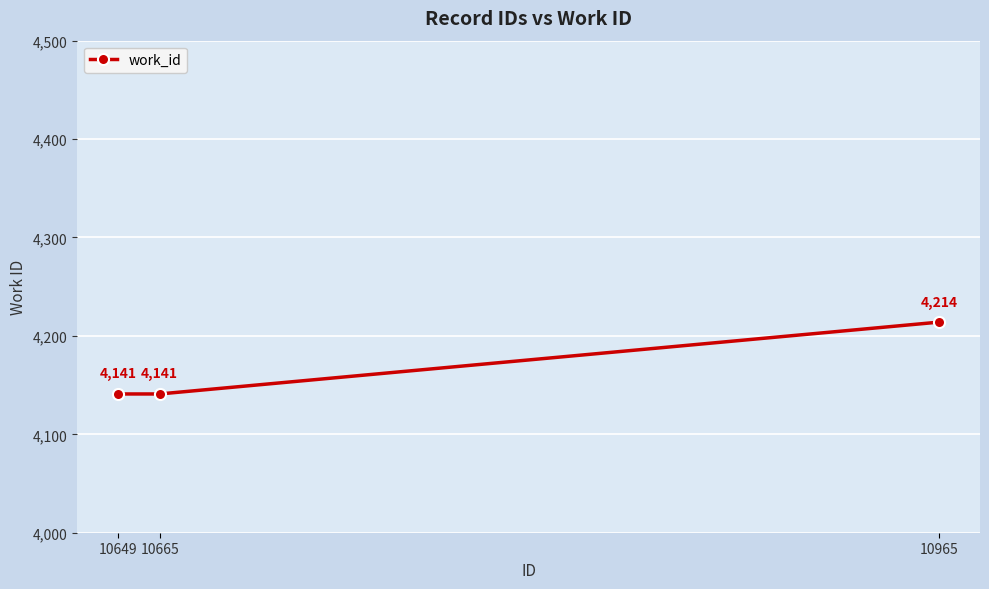

What is the ratio of the value at 10649 to the value at 10965?

1.0